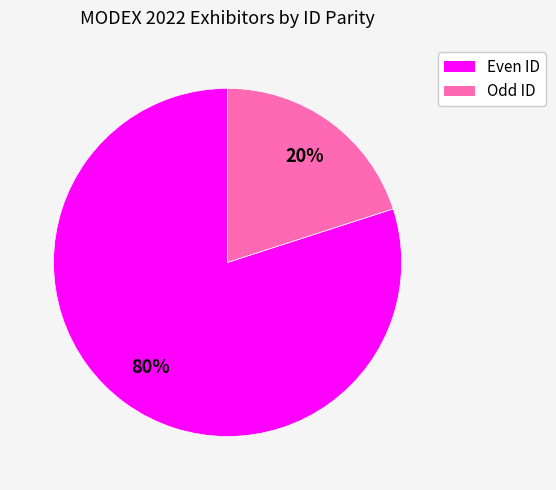

The Even ID slice represents 80% of the pie. True or false?

True